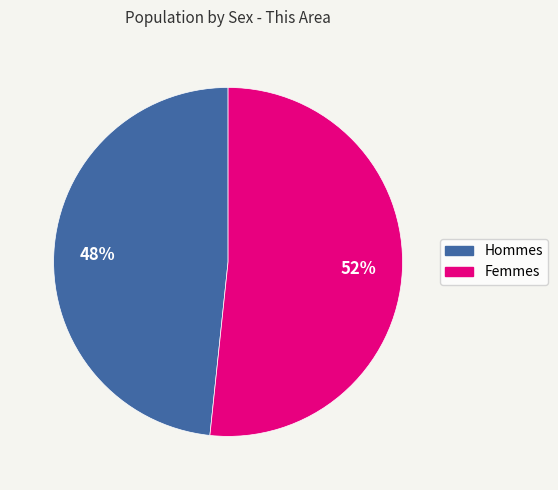

Is there a majority slice in this chart?

Yes